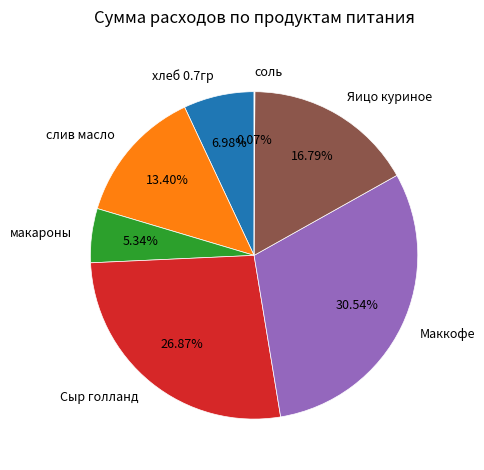

Is there a majority slice in this chart?

No